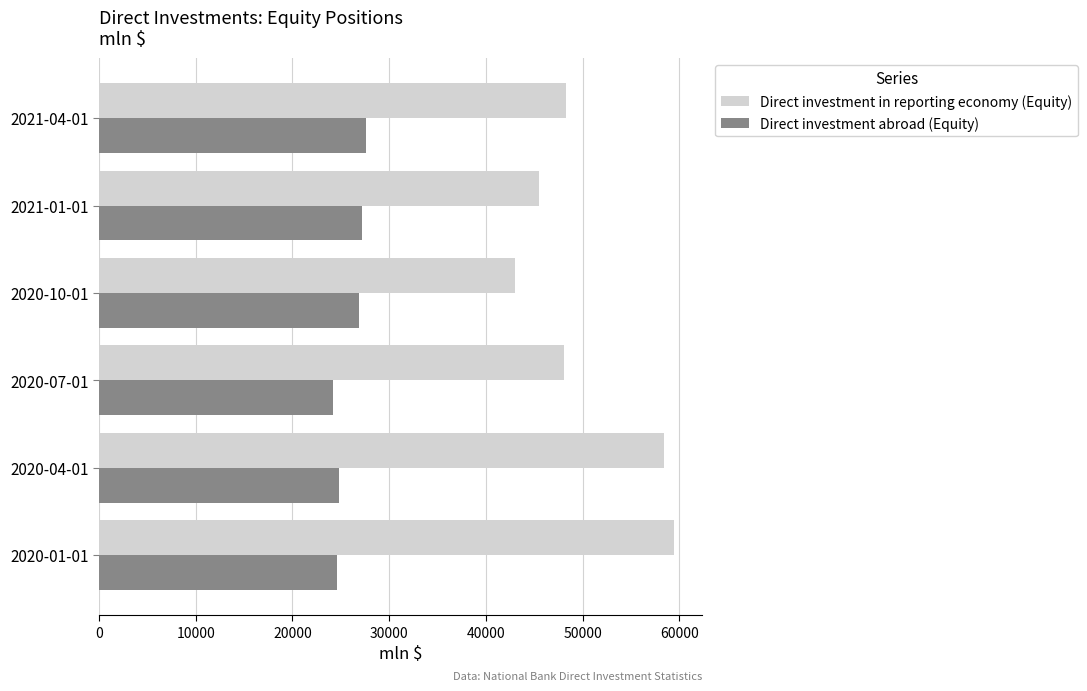

The value of Direct investment abroad (Equity) at 2021-01-01 is 27155.9. True or false?

True